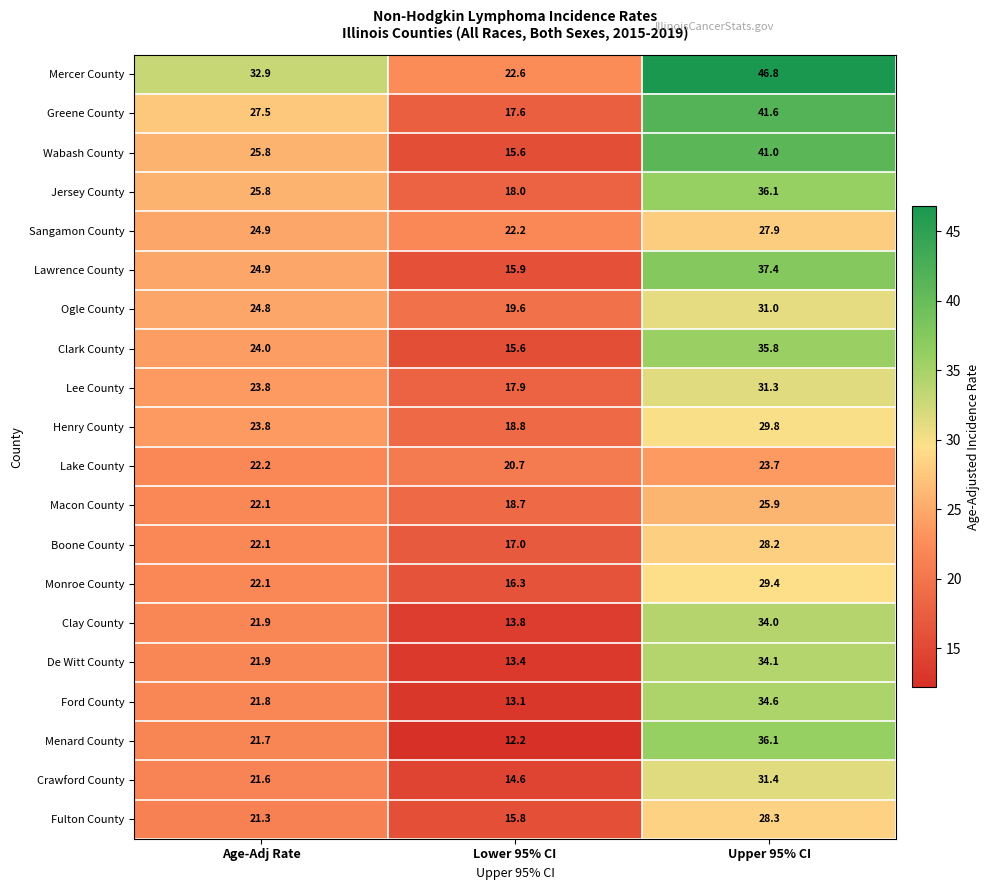

What is the difference between the Monroe County values at Age-Adj Rate and Lower 95% CI?

5.8